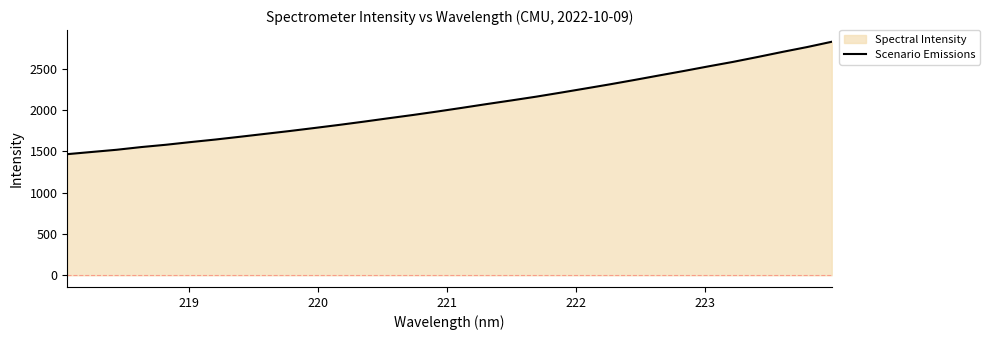

What is the minimum value shown in the chart?

1467.4